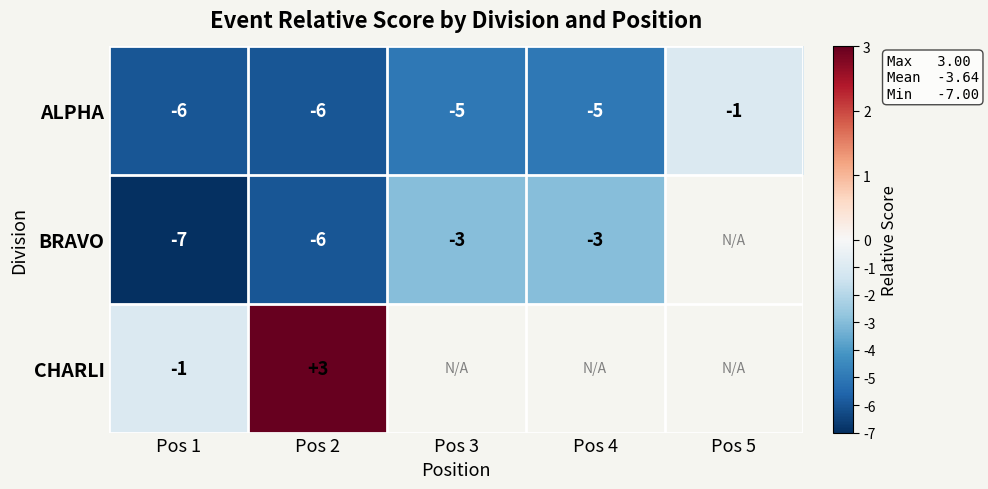

What is the difference between the ALPHA values at Pos 2 and Pos 5?

5